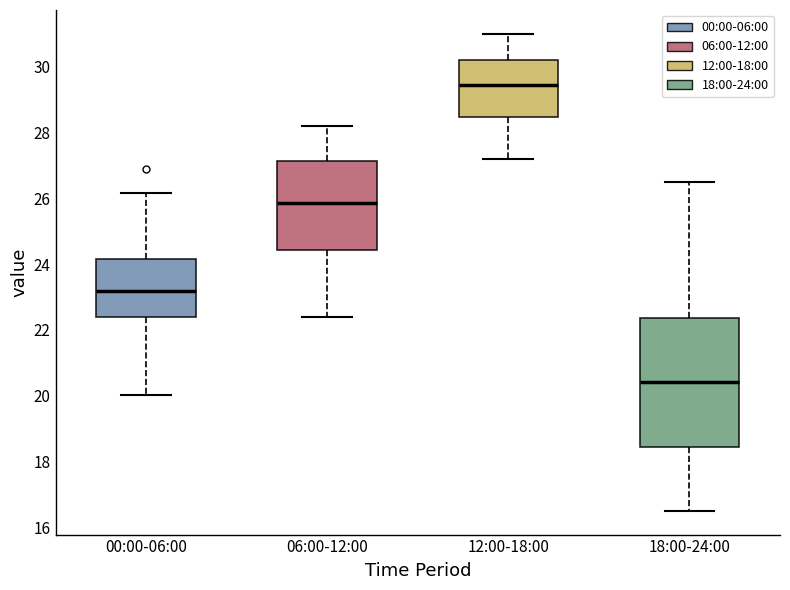

Reading left to right, transcribe this box plot: for each box, give where its median line is, the range the box spans, and where its two whiskers end, as read against the y-axis. The values are not printed on the chart, so give them approximately, as read against the axis.

00:00-06:00: median 23.2, box 22.4 to 24.2, whiskers 20.0 to 26.2
06:00-12:00: median 25.8, box 24.4 to 27.2, whiskers 22.4 to 28.2
12:00-18:00: median 29.4, box 28.4 to 30.2, whiskers 27.2 to 31.0
18:00-24:00: median 20.4, box 18.4 to 22.4, whiskers 16.6 to 26.6